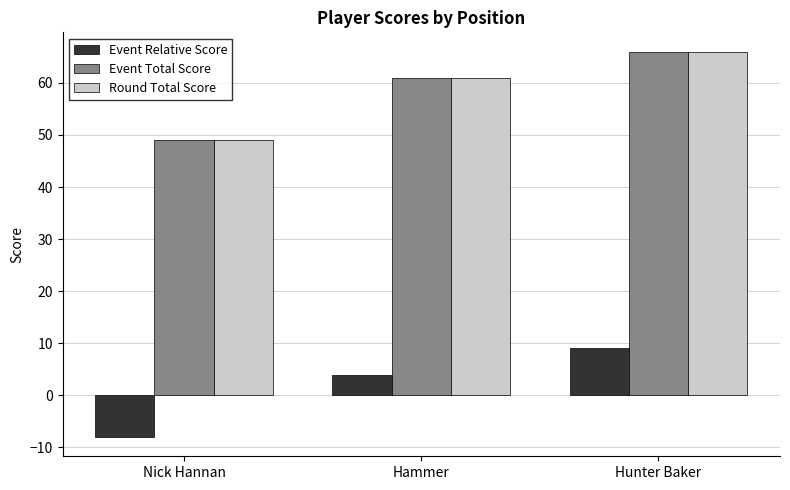

The value of Round Total Score at Nick Hannan is 49. True or false?

True